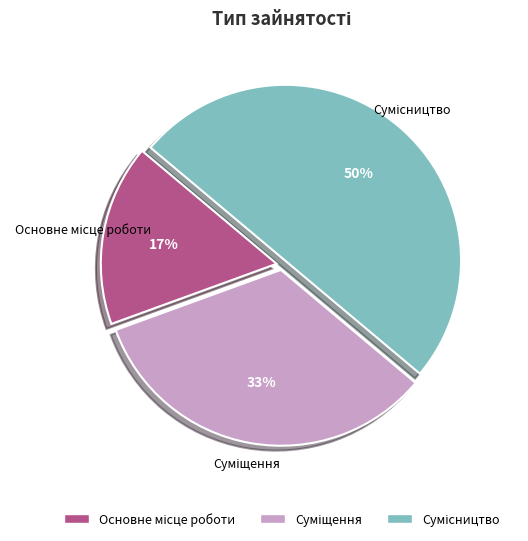

To the nearest percent, what is the average slice percentage?

33%